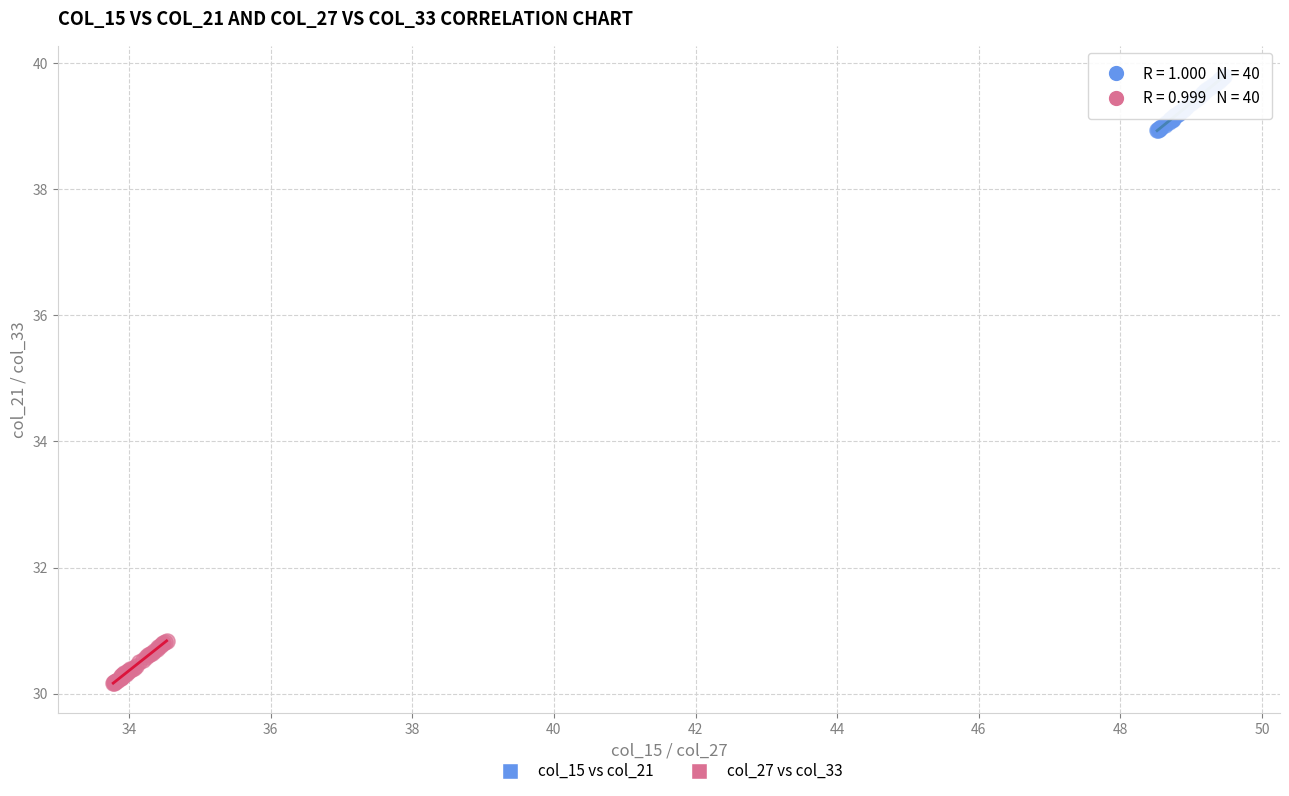

What are all the series names shown in the legend?

col_15 vs col_21, col_27 vs col_33